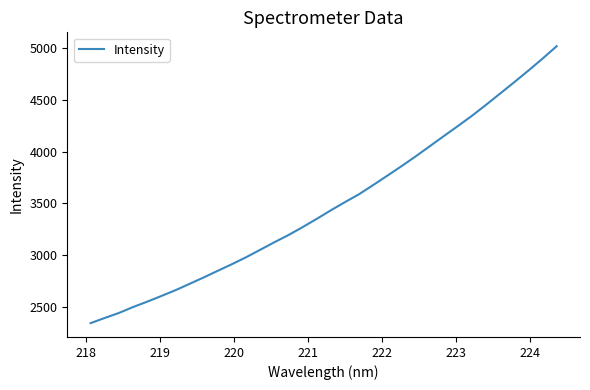

What is the minimum value shown in the chart?

2347.4